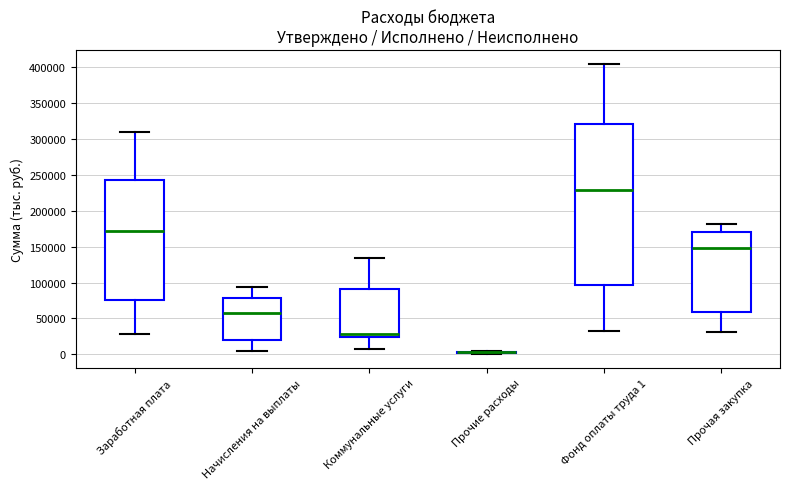

Where does the median line of the box for Прочая закупка sit on the y-axis? The values are not printed on the chart, so give them approximately, as read against the axis.

150000